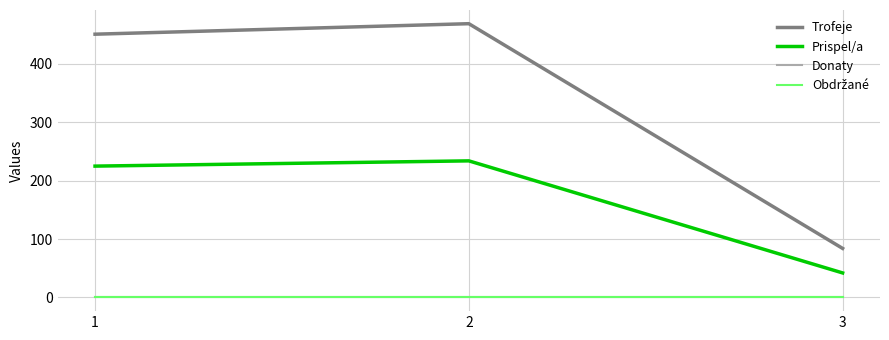

What is the greatest value displayed?

469